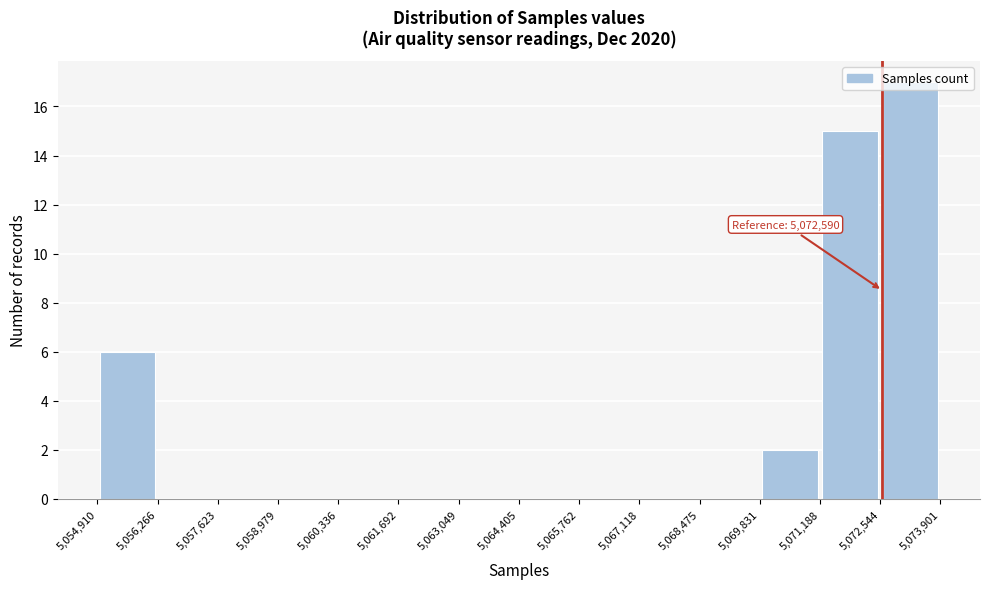

Over which range of the x-axis is the bar tallest?

5,072,544 to 5,073,901